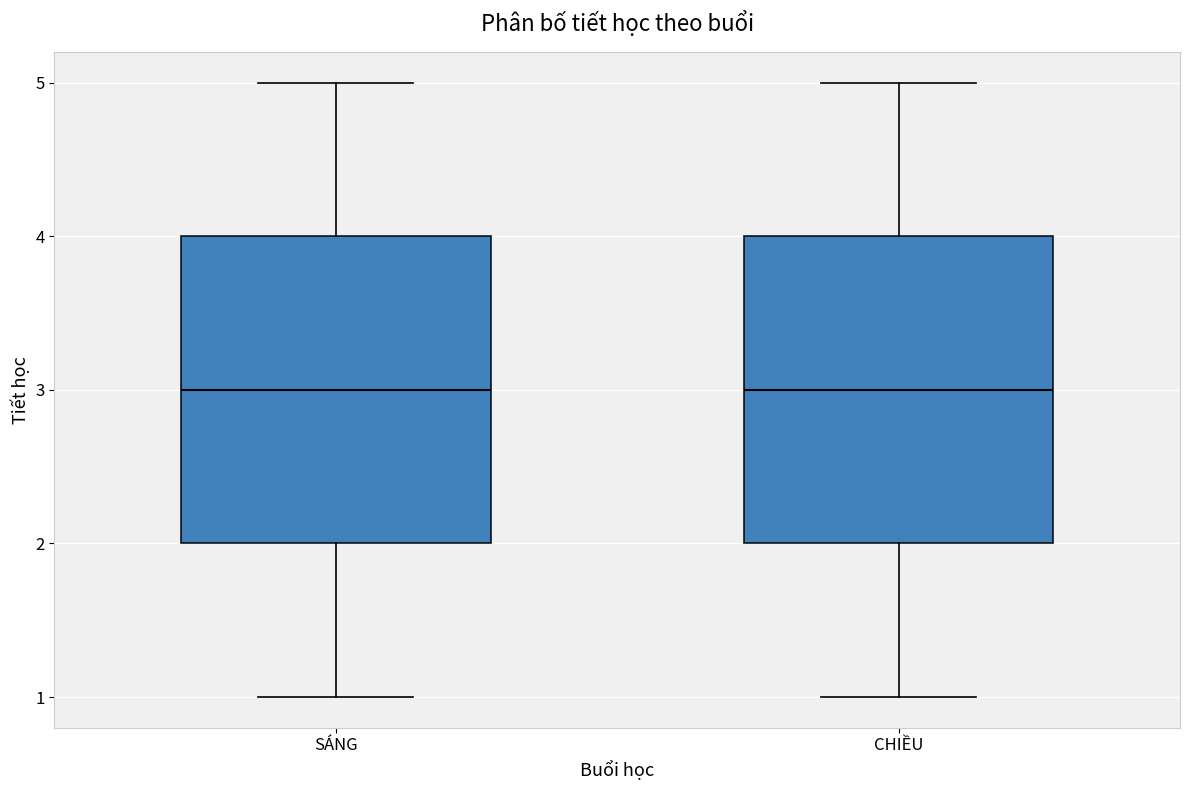

Reading left to right, read every box against the y-axis: the position of its median line, the range the box covers, and the ends of its whiskers. The values are not printed on the chart, so give them approximately, as read against the axis.

SÁNG: median 3, box 2 to 4, whiskers 1 to 5
CHIỀU: median 3, box 2 to 4, whiskers 1 to 5